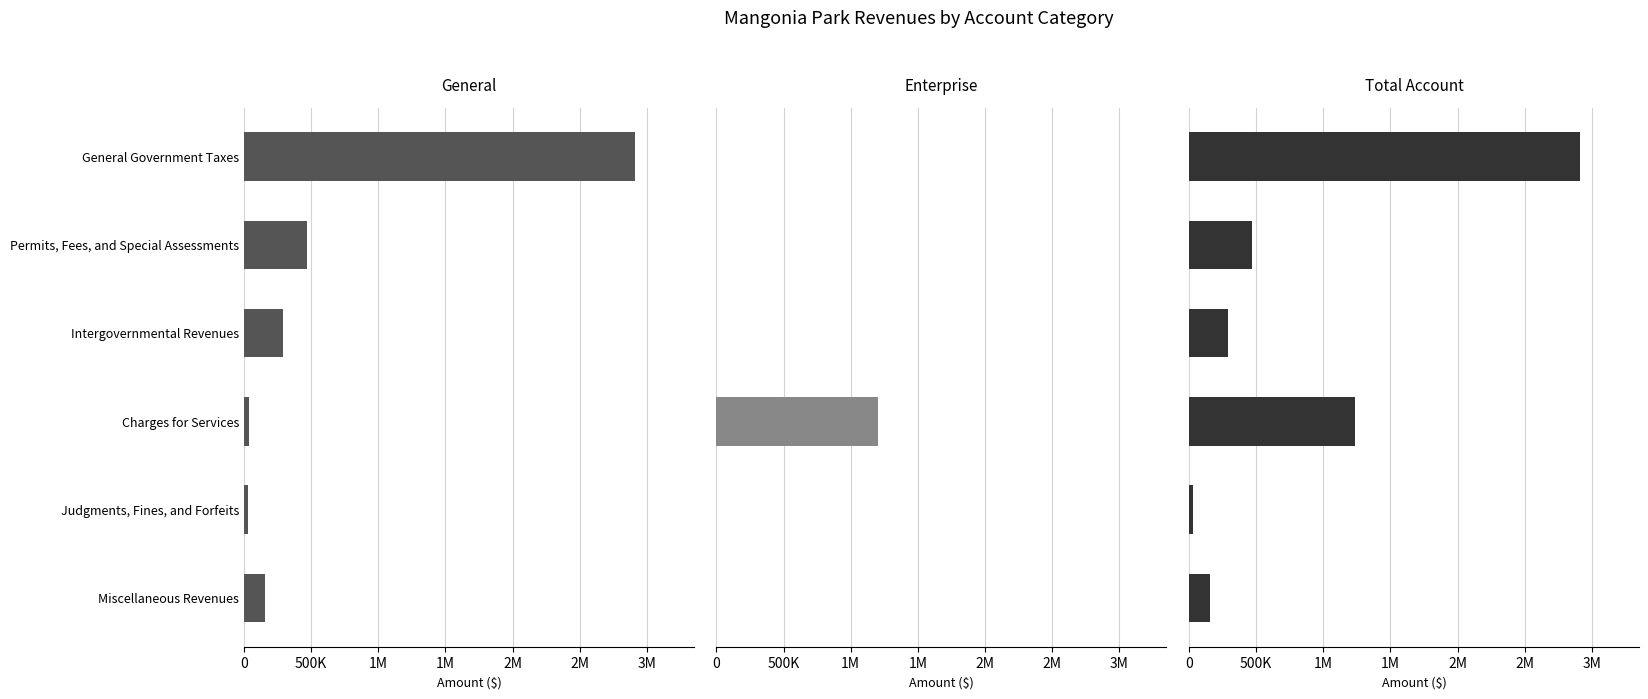

The value of Enterprise at Intergovernmental Revenues is -363936. True or false?

False